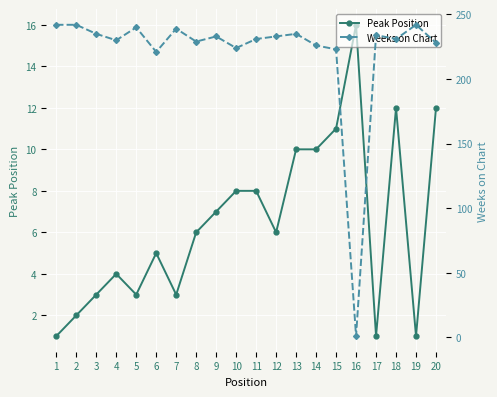

How many data points in Peak Position are less than 6?

9